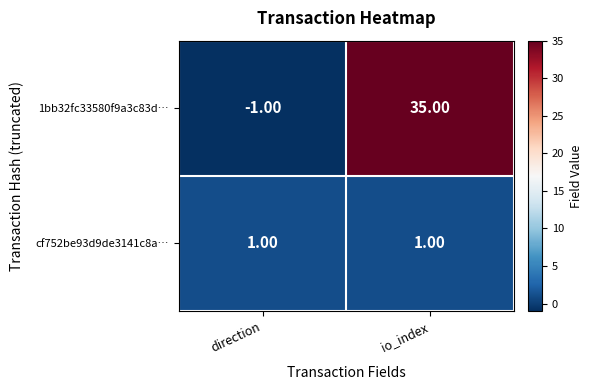

Where is 1bb32fc33580f9a3c83d… nearest to the value 17?

direction